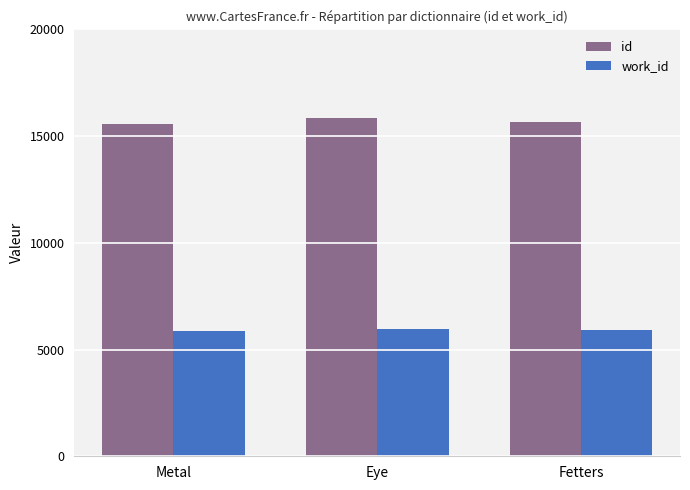

What position from the left is Eye?

2